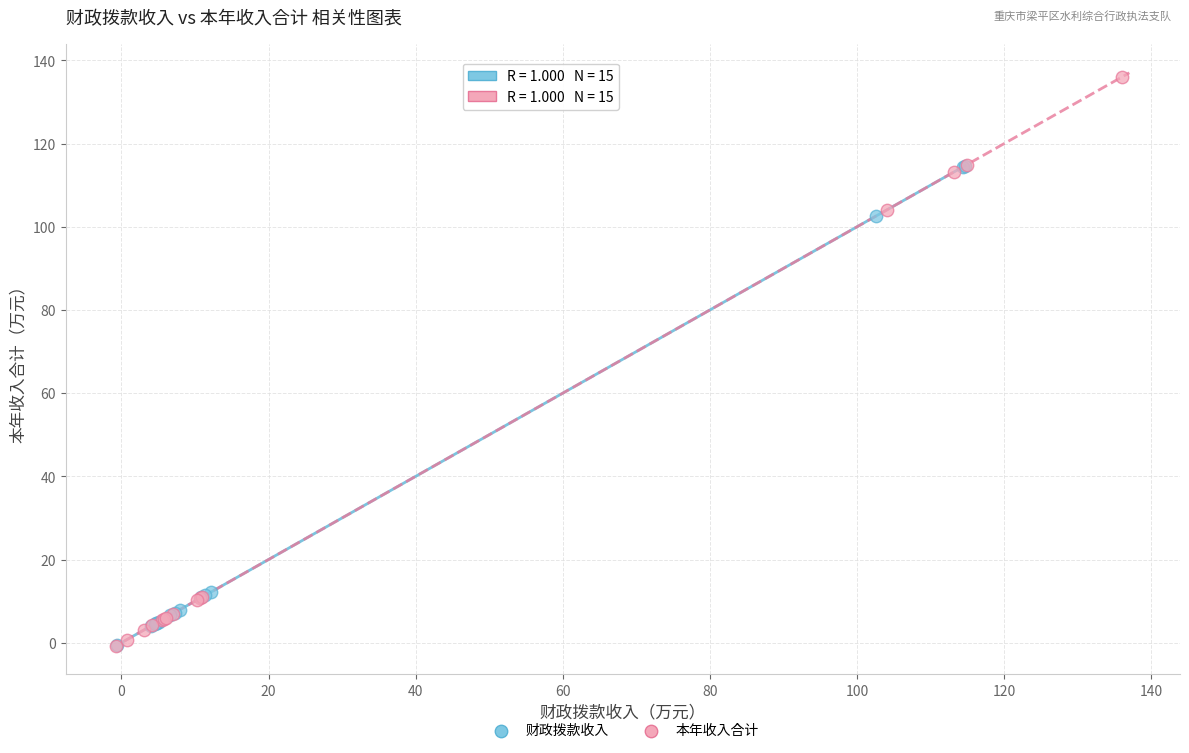

Which series contains the highest Y value?

本年收入合计